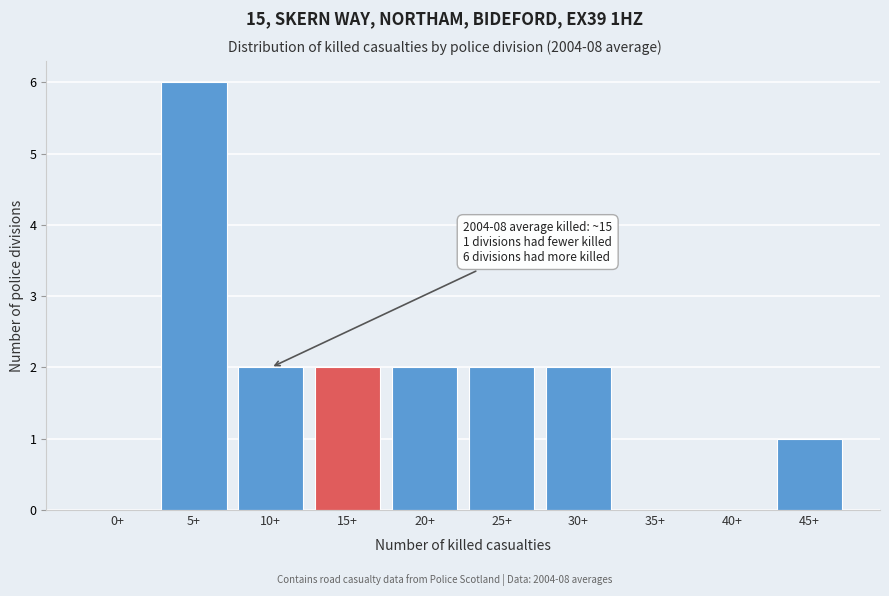

Reading left to right, transcribe all the data shown in this chart.

0+=0	5+=6	10+=2	15+=2	20+=2	25+=2	30+=2	35+=0	40+=0	45+=1